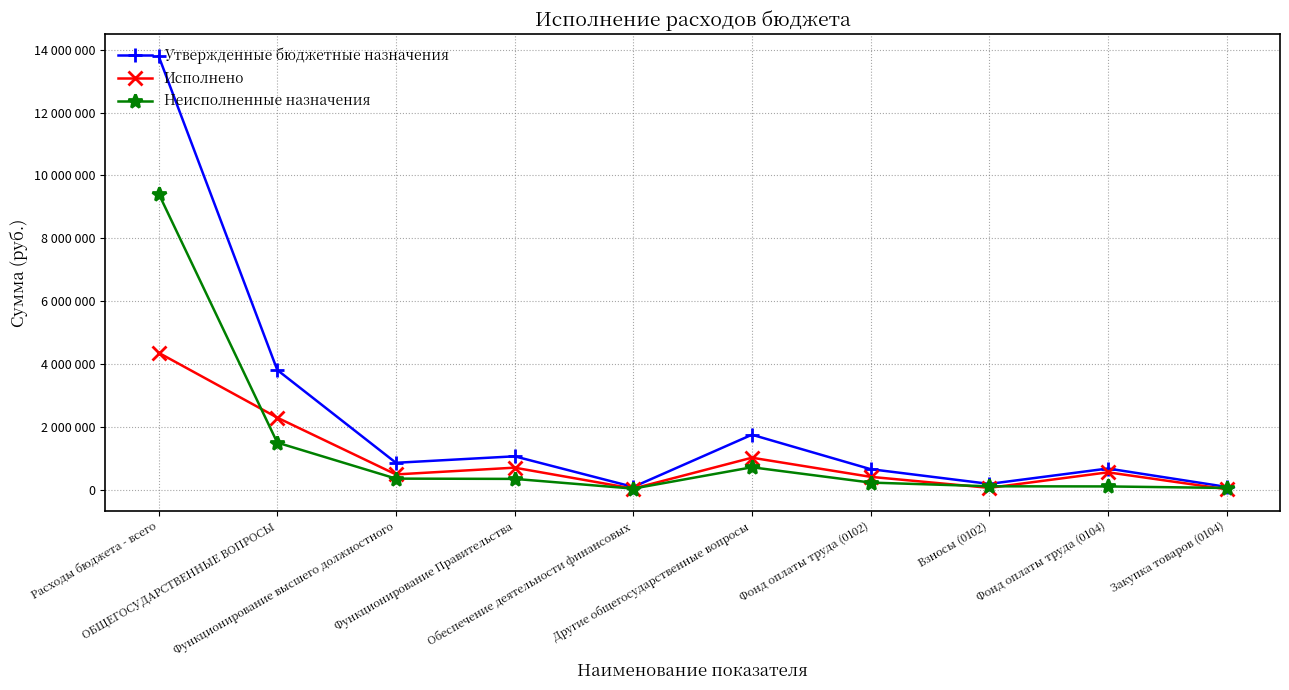

At which label does Утвержденные бюджетные назначения reach its peak?

Расходы бюджета - всего